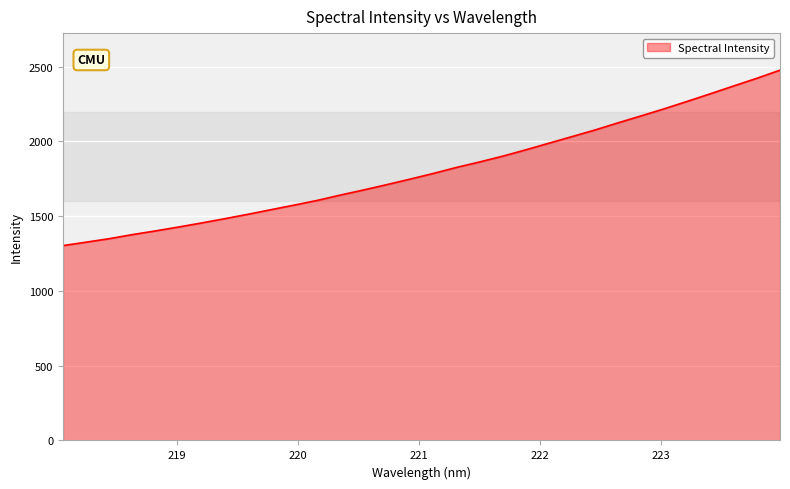

What is the difference between the maximum and minimum values?

1173.9